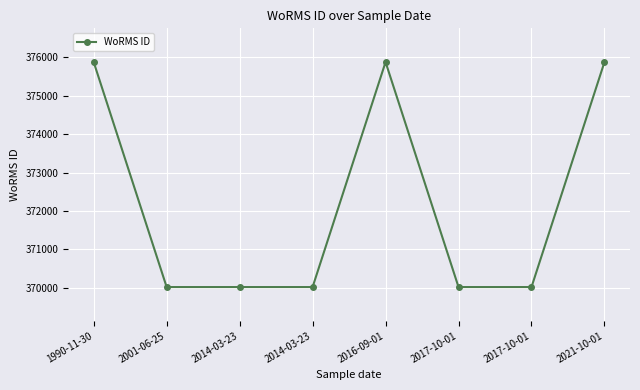

How many lines are shown in the chart?

1